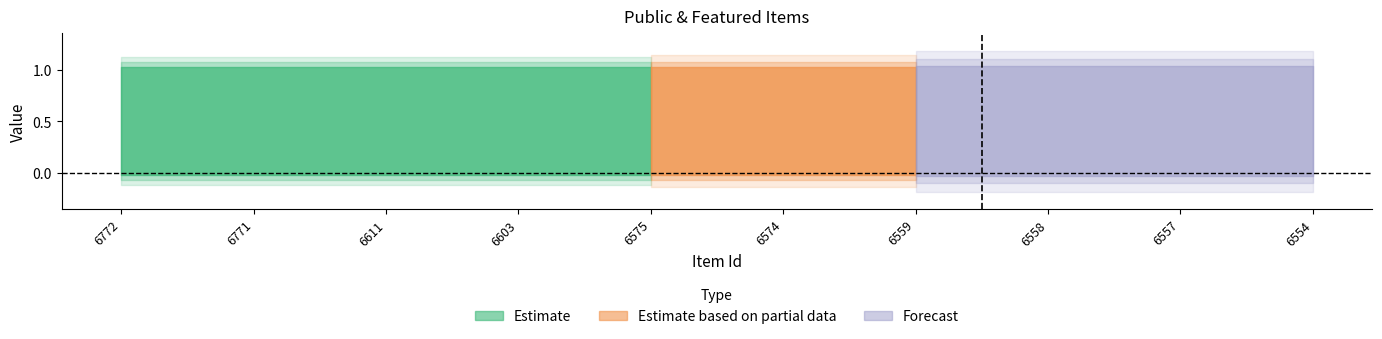

The value of featured at 6772 is 0. True or false?

True